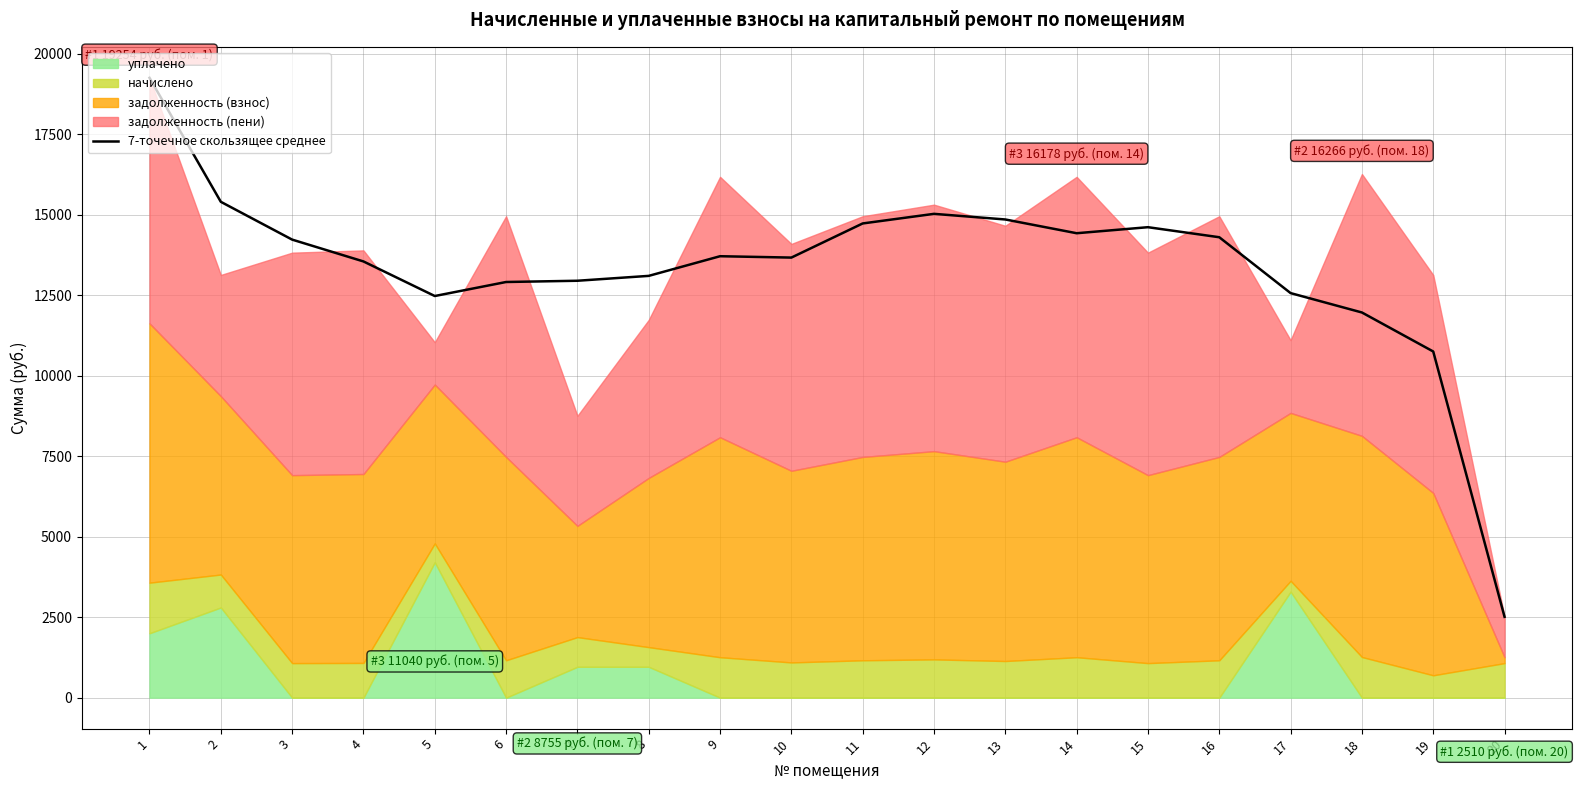

At which category does the chart reach its minimum across all series?

20